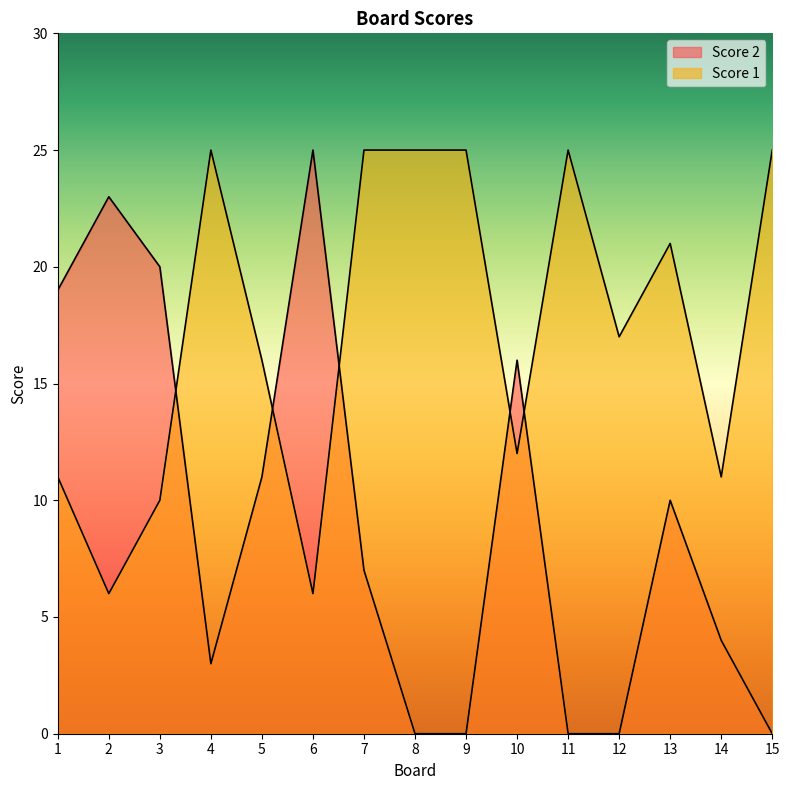

Between 11 and 6, which is larger?

6